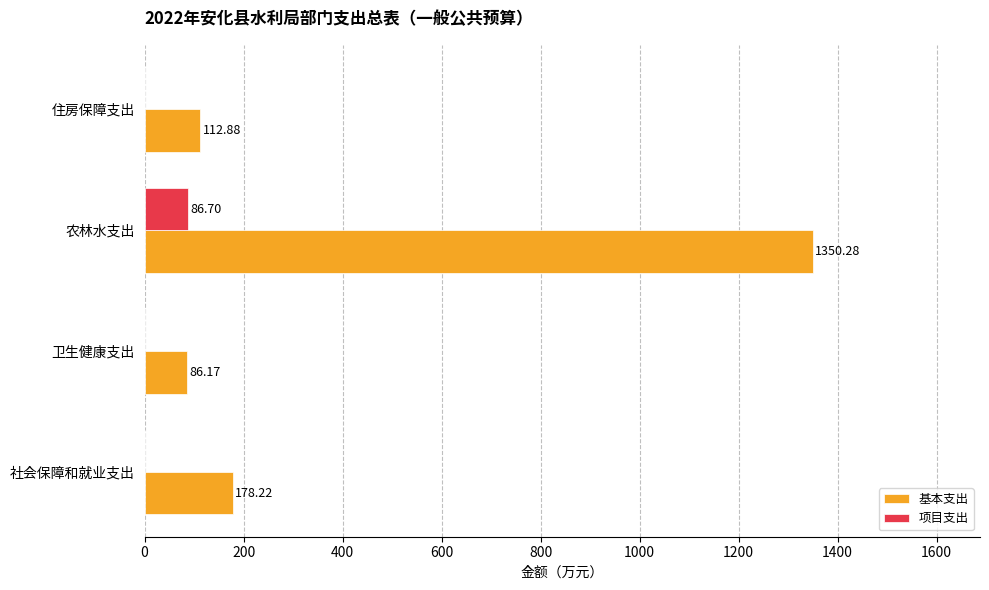

At which label is 基本支出 closest to 718?

社会保障和就业支出